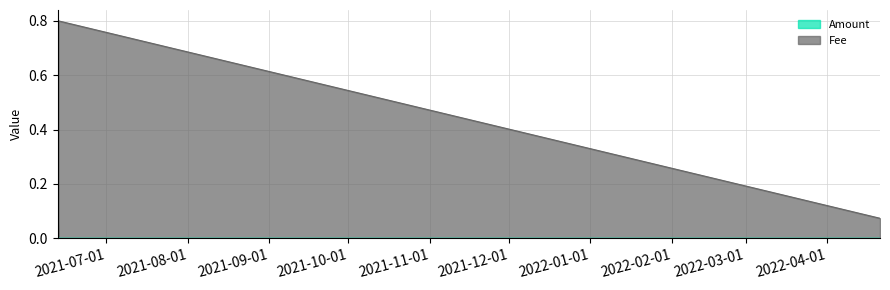

List the series in order of their overall mean, lowest first.

Amount, Fee